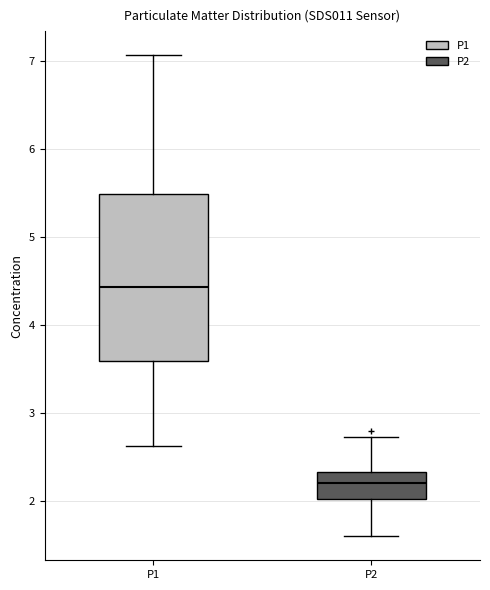

Reading left to right, transcribe this box plot: for each box, give where its median line is, the range the box spans, and where its two whiskers end, as read against the y-axis. The values are not printed on the chart, so give them approximately, as read against the axis.

P1: median 4.4, box 3.6 to 5.5, whiskers 2.6 to 7.1
P2: median 2.2, box 2.0 to 2.3, whiskers 1.6 to 2.7